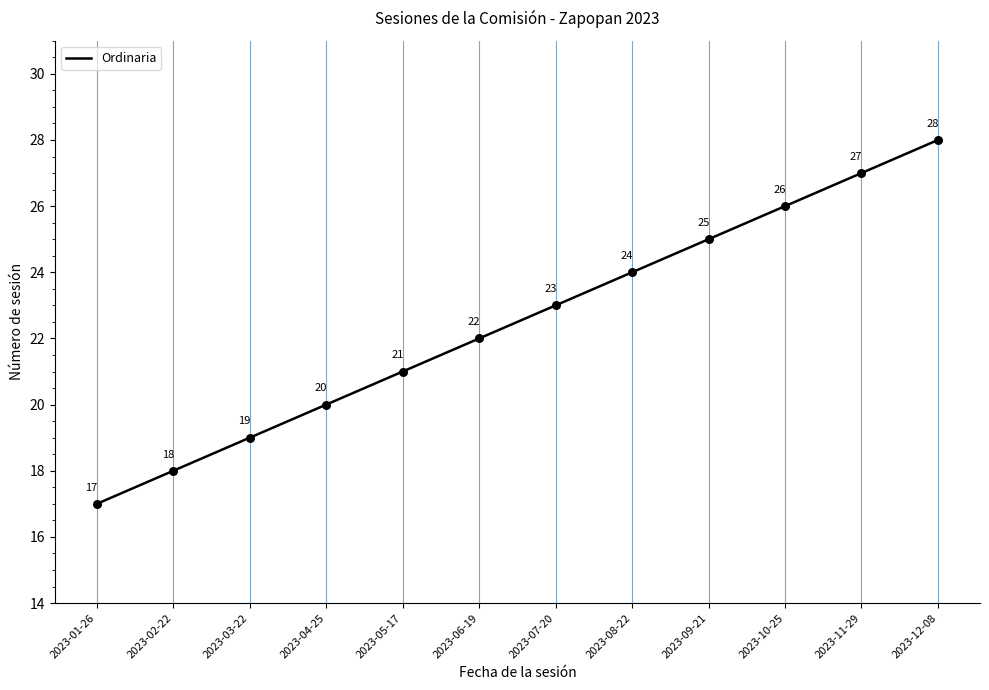

What is the change in value from 2023-10-25 to 2023-11-29?

+1